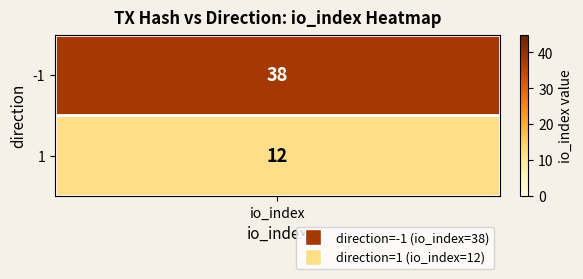

Which category has the highest value across all series?

-1